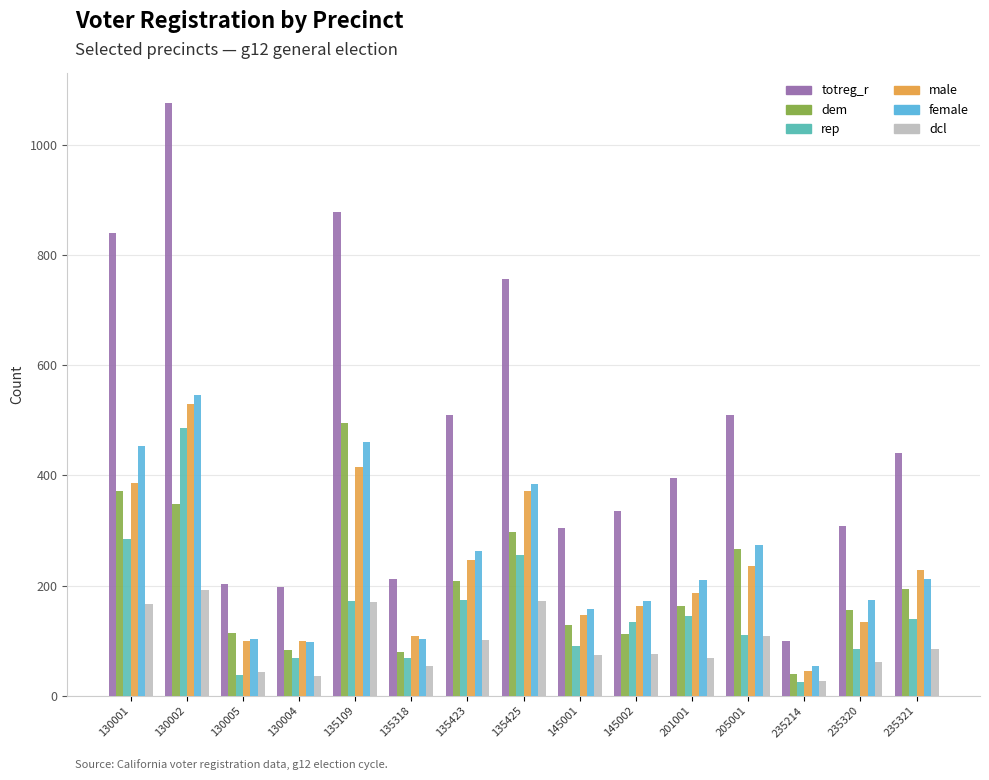

True or false: totreg_r has a value of 414 at 130001.

False